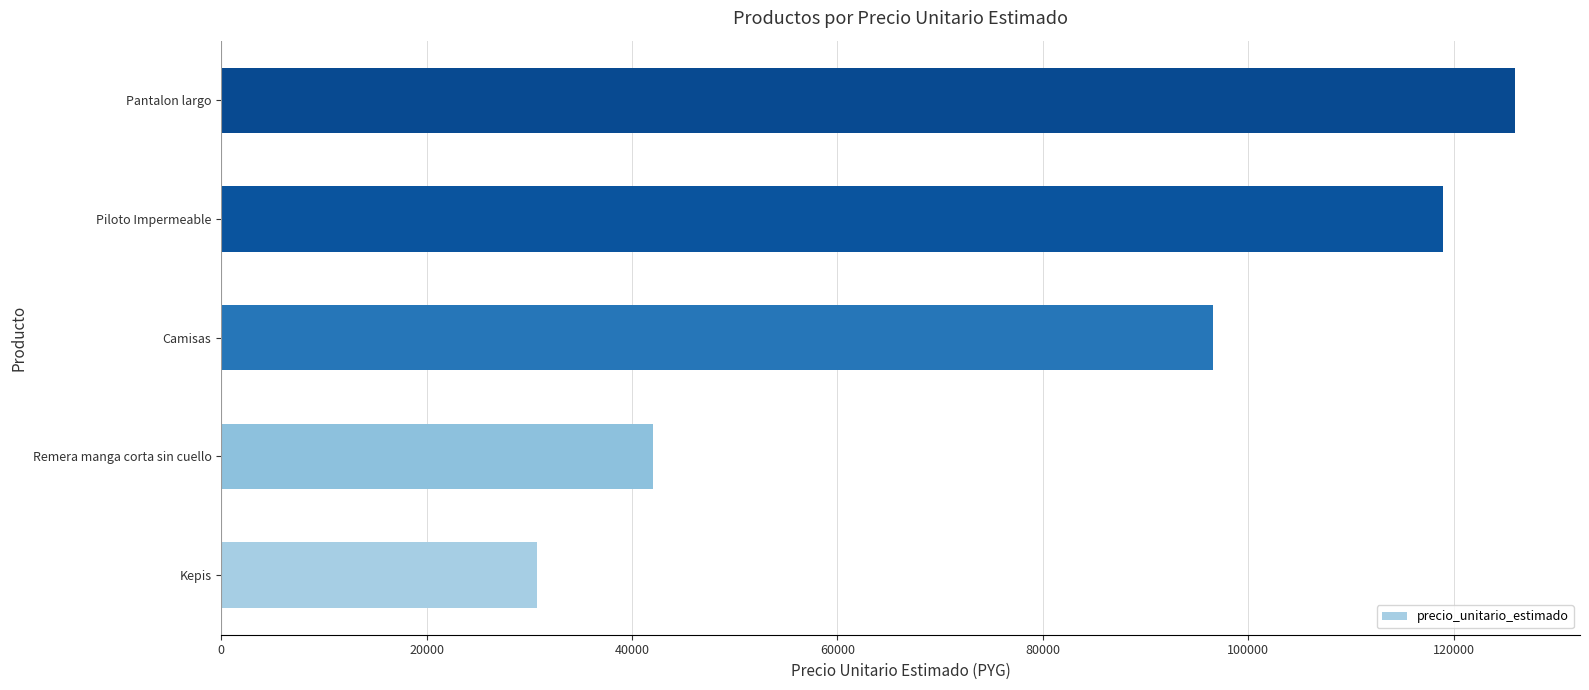

What is the minimum value shown in the chart?

30800